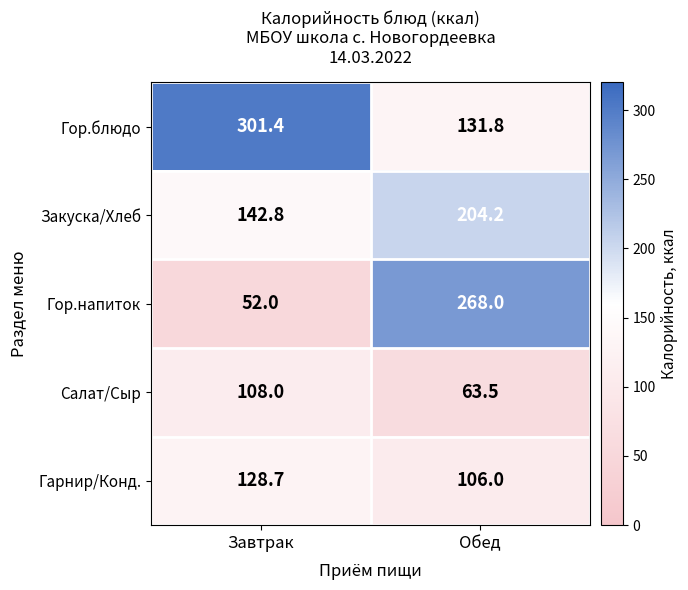

Which series has the largest total across all categories?

Гор.блюдо